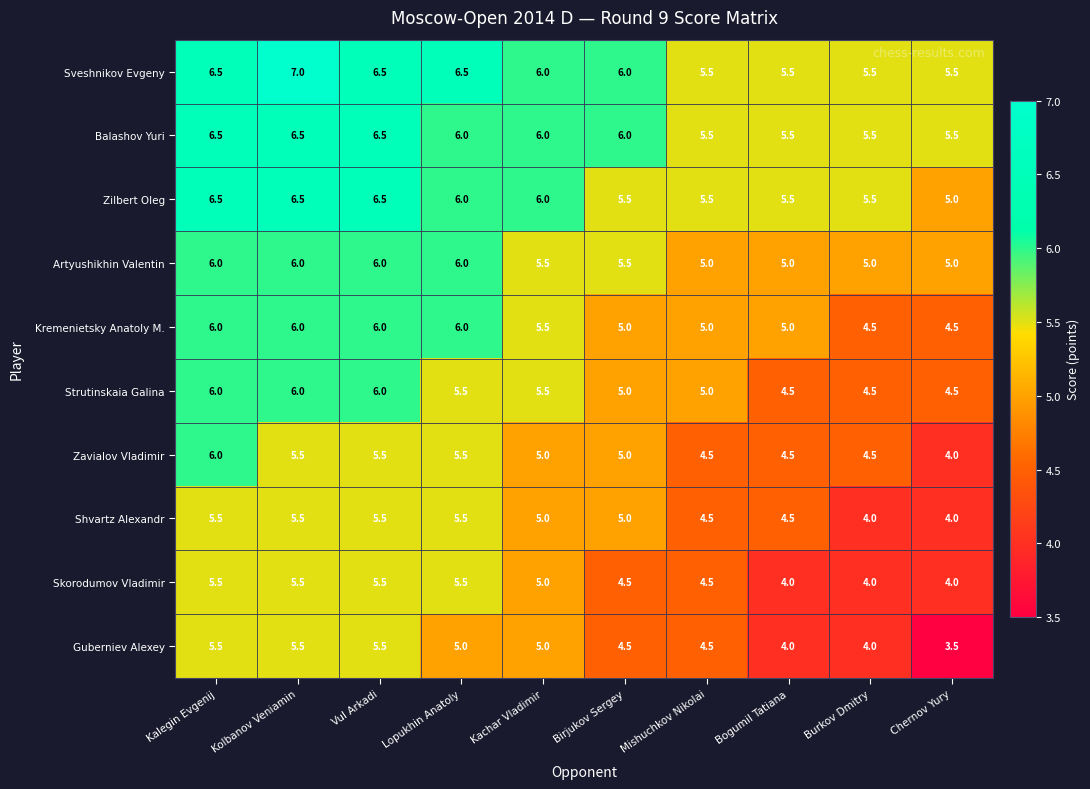

What is the total value across all series at Kachar Vladimir?

54.5